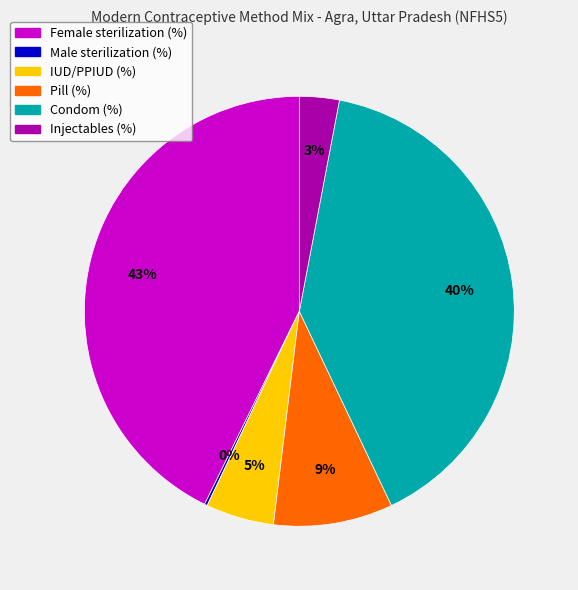

Which slice is the largest?

Female sterilization (%)